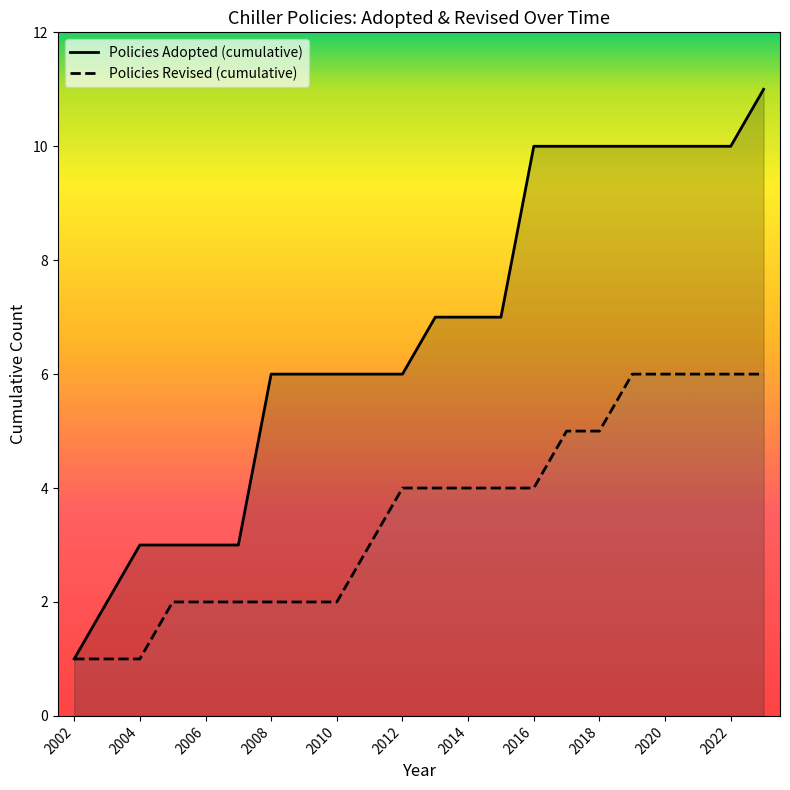

True or false: Policies Adopted (cumulative) and Policies Revised (cumulative) intersect in this chart.

False